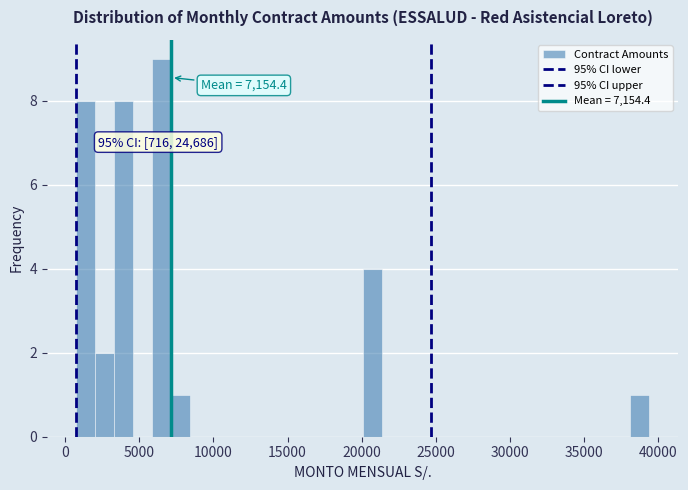

Read against the x-axis, roughly where is the centre of the tallest bar?

6500